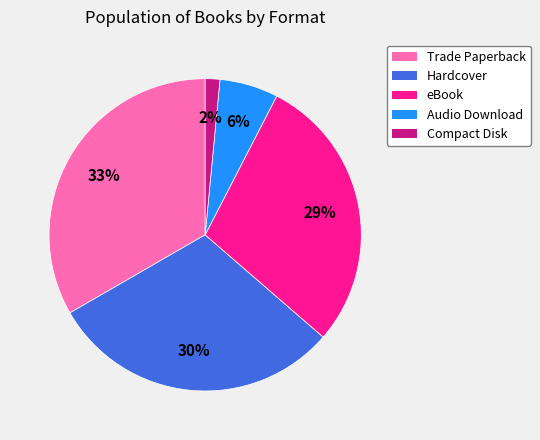

What is the ratio of the value at Audio Download to the value at eBook?

0.2